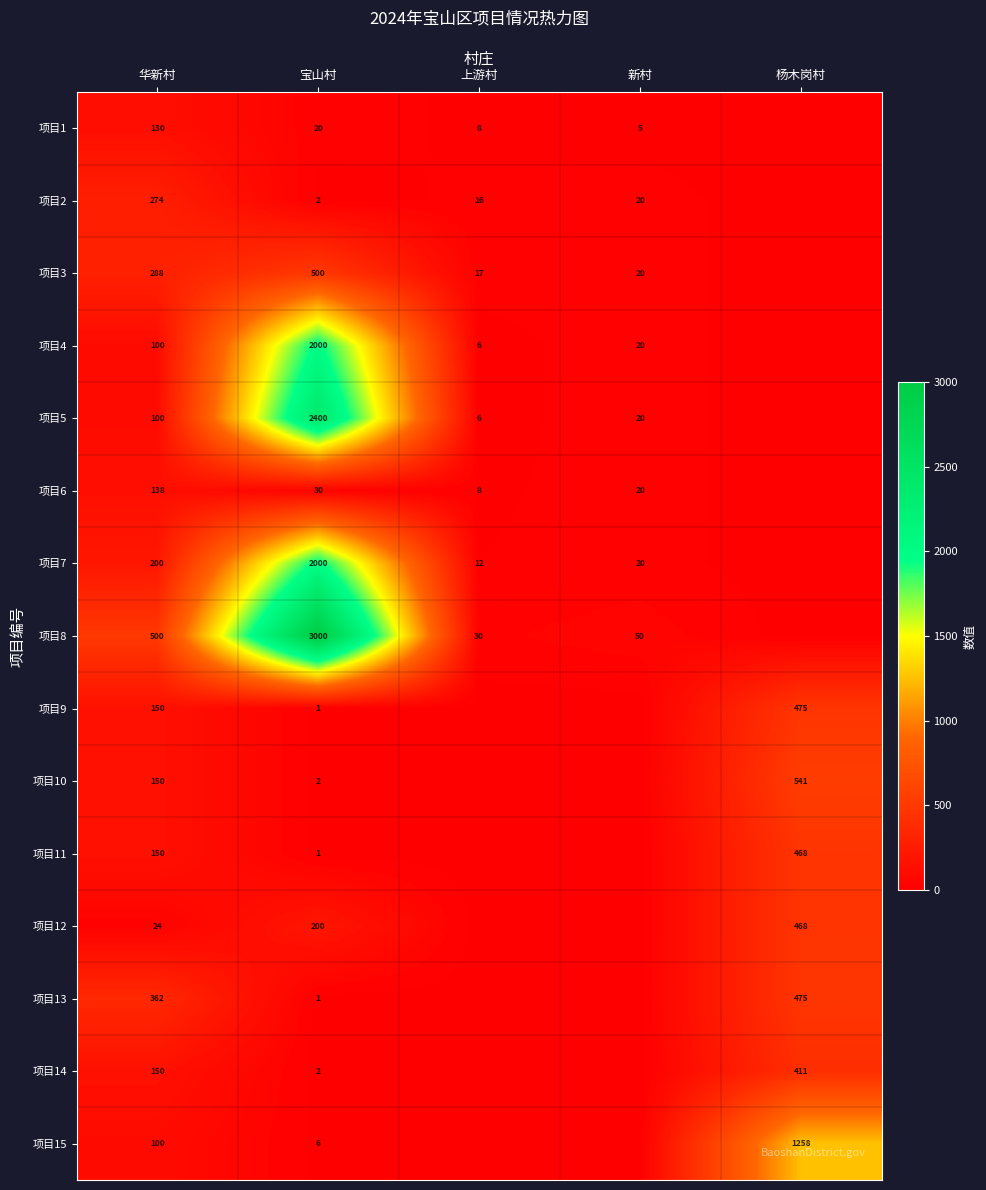

The 项目11 series shows 150 at 华新村. True or false?

True